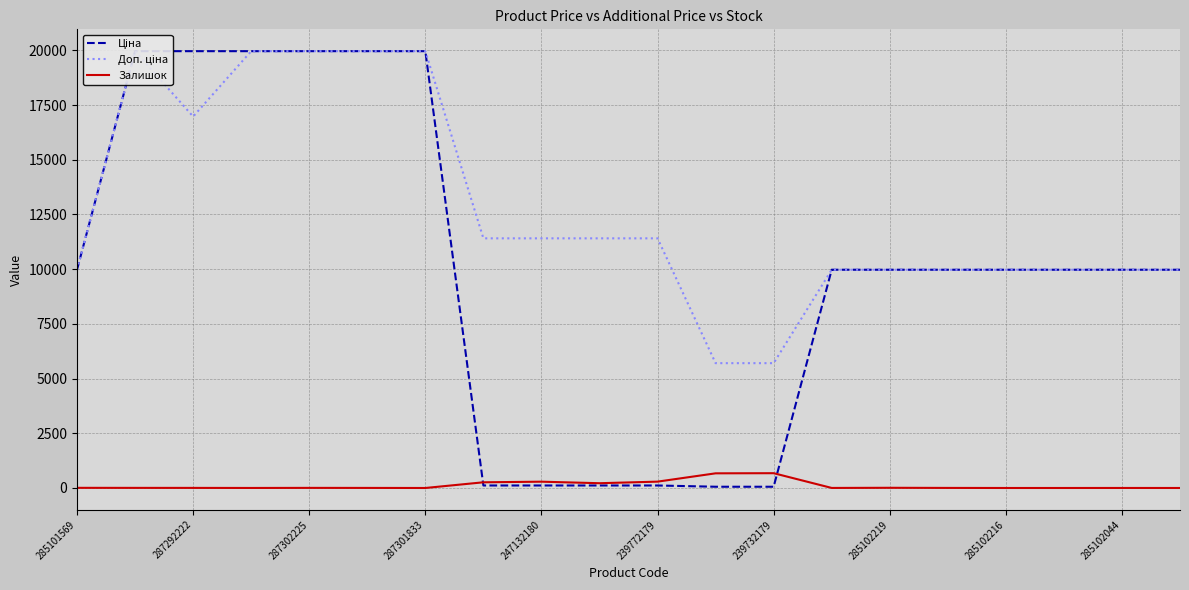

What is the difference between the Доп. ціна values at 285102044 and 239772179?

1435.0